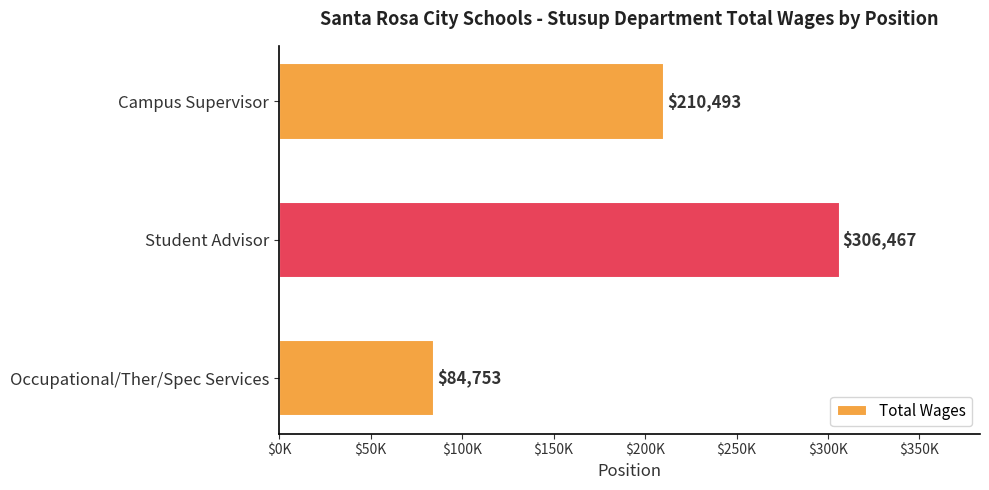

Which label corresponds to the largest value in the chart?

Student Advisor